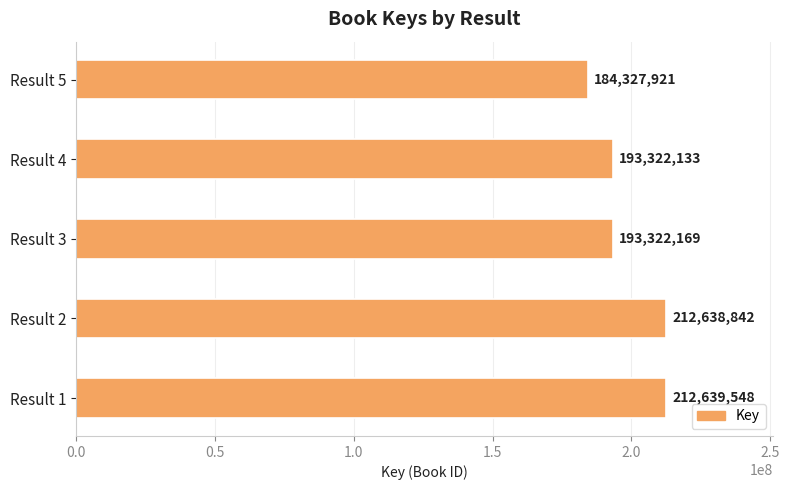

What is the smallest value displayed?

184327921